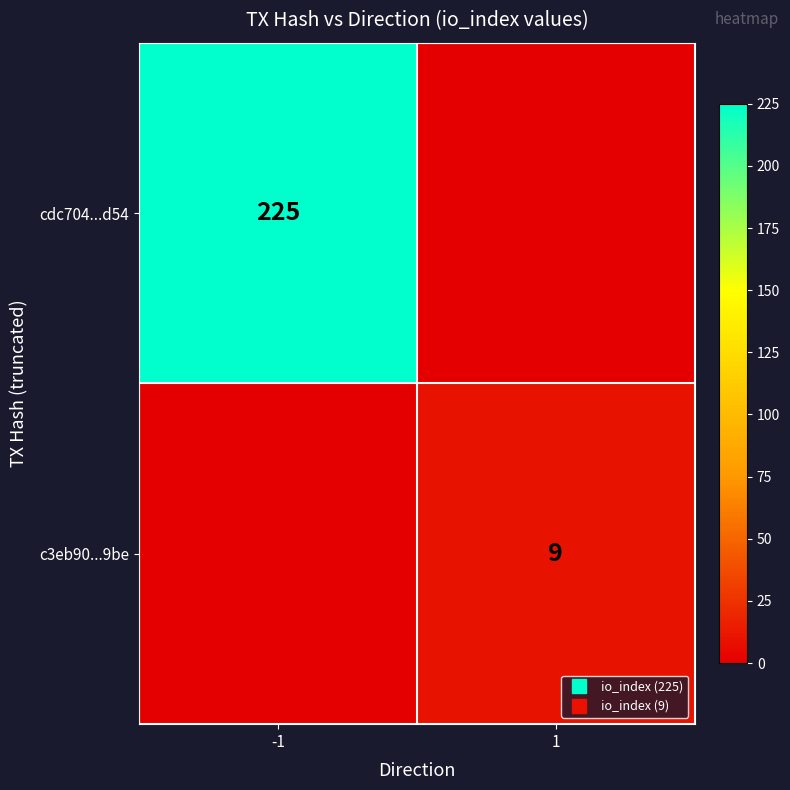

At which category is the sum across all series the highest?

-1